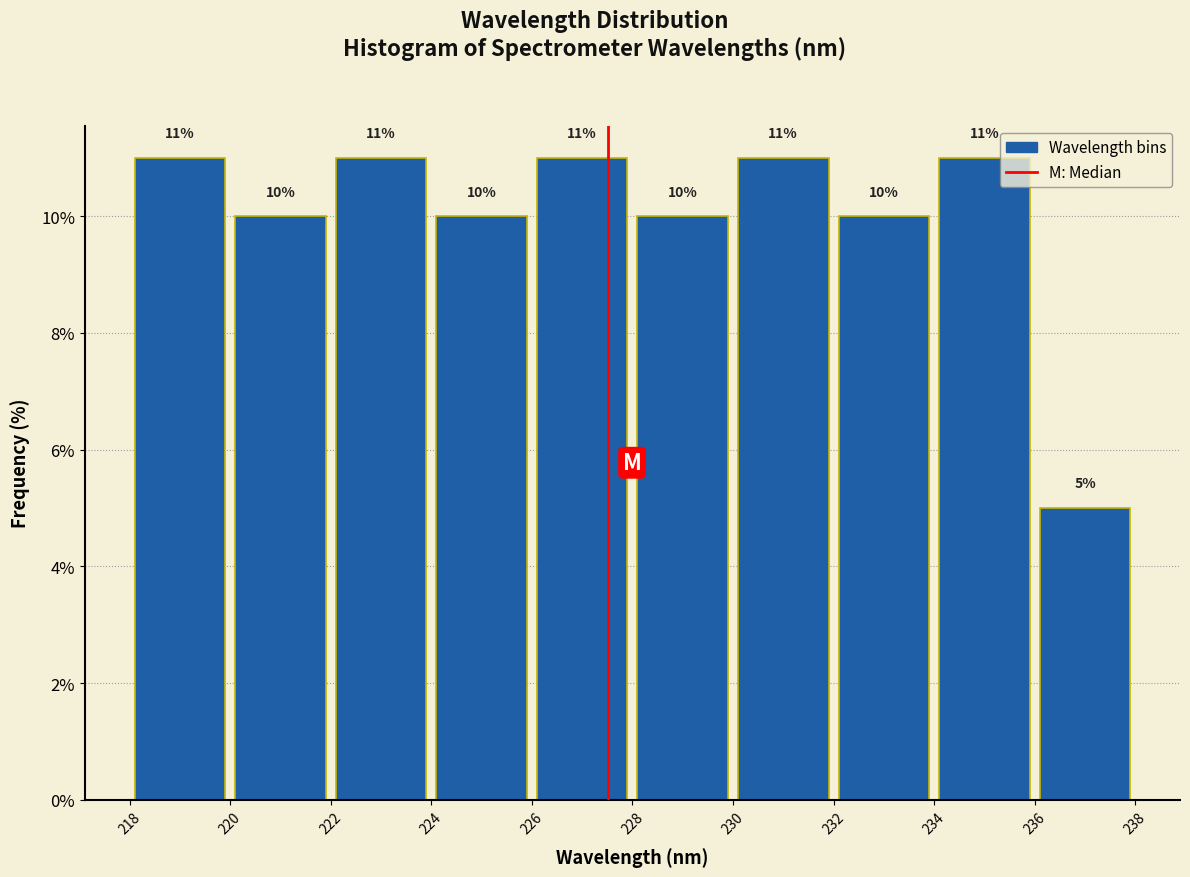

What is the height of the bar covering 220 to 222 on the x-axis?

10